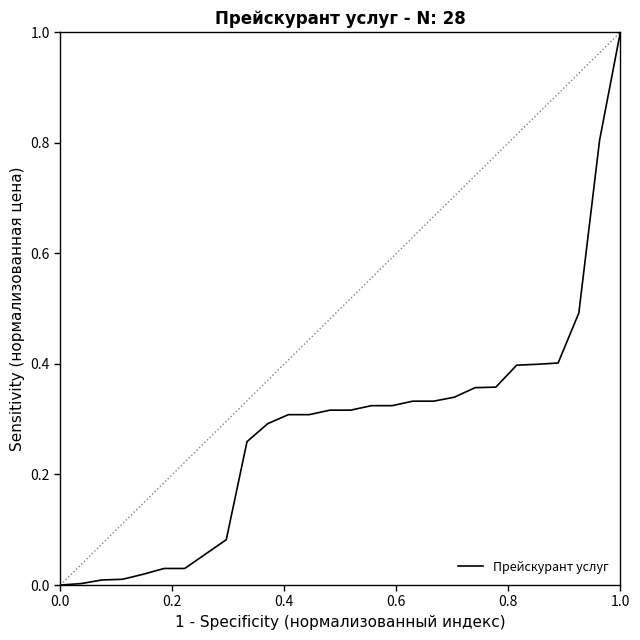

How many lines are shown in the chart?

1